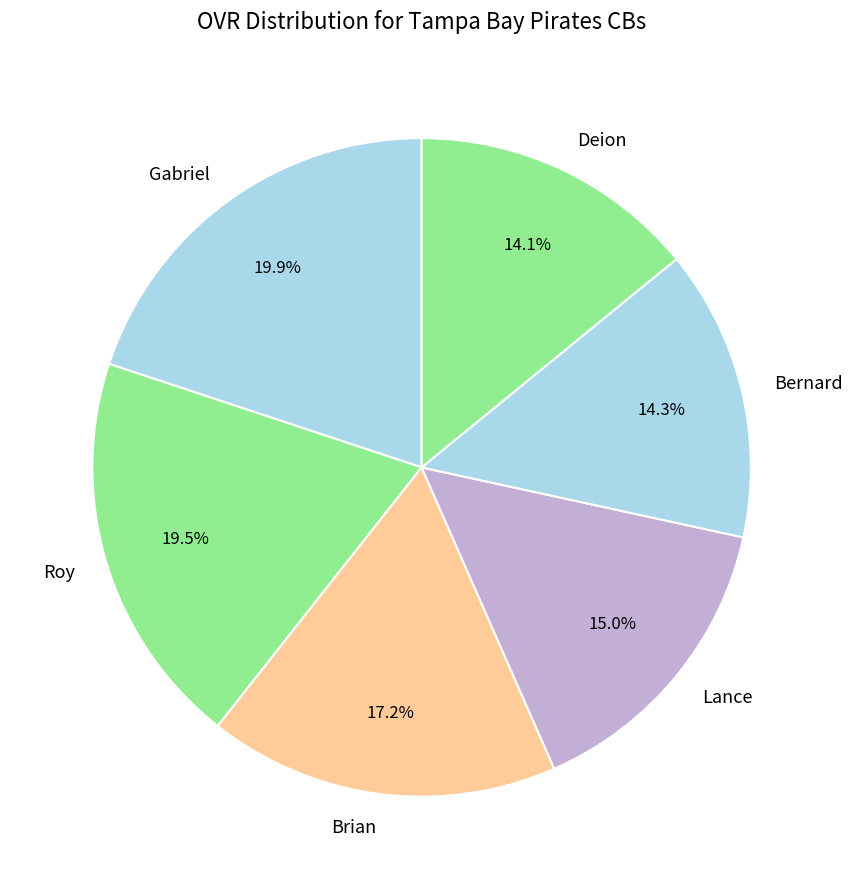

Approximately how many times larger is the value at Gabriel compared to Lance?

1.3